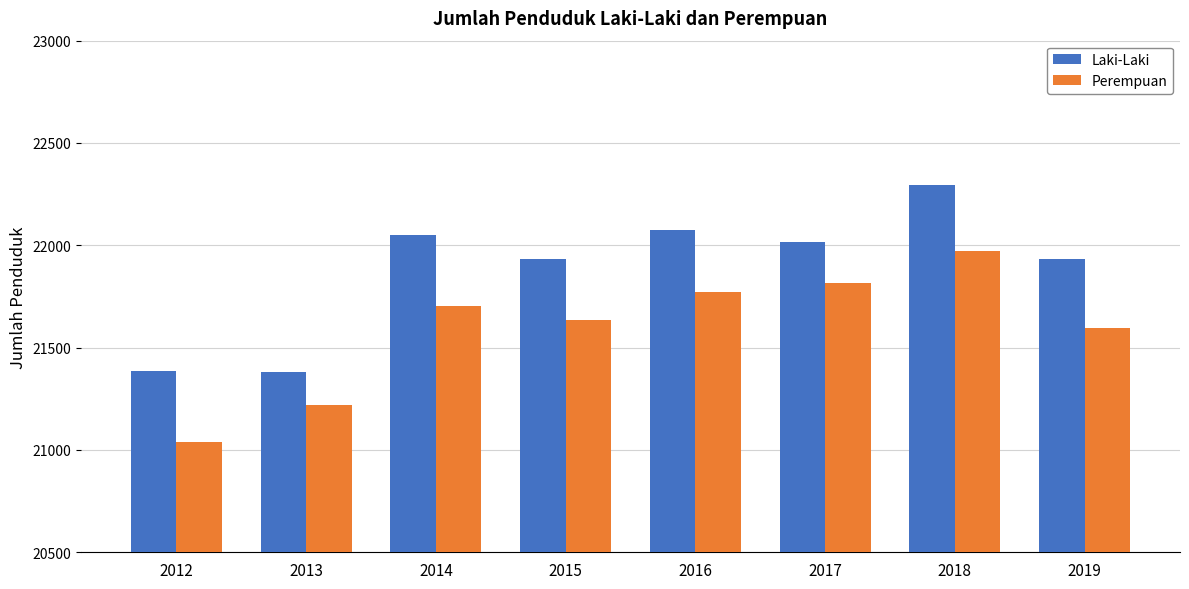

The value of Laki-Laki at 2015 is 5640. True or false?

False